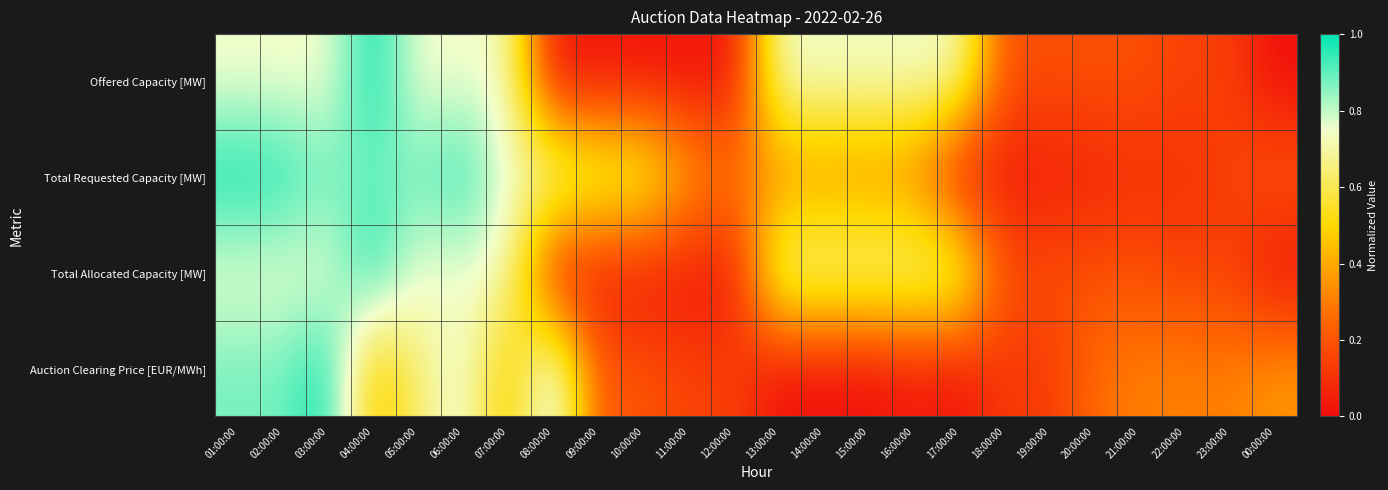

Reading left to right, what are all the values shown in this chart?

Offered Capacity [MW]: 01:00:00=0.7	02:00:00=0.7	03:00:00=0.7	04:00:00=1.0	05:00:00=0.7	06:00:00=0.7	07:00:00=0.7	08:00:00=0.0	09:00:00=0.0	10:00:00=0.0	11:00:00=0.0	12:00:00=0.0	13:00:00=0.7	14:00:00=0.7	15:00:00=0.7	16:00:00=0.7	17:00:00=0.7	18:00:00=0.2	19:00:00=0.2	20:00:00=0.2	21:00:00=0.2	22:00:00=0.1	23:00:00=0.1	00:00:00=0.0
Total Requested Capacity [MW]: 01:00:00=1.0	02:00:00=1.0	03:00:00=0.9	04:00:00=0.9	05:00:00=0.9	06:00:00=1.0	07:00:00=0.7	08:00:00=0.8	09:00:00=0.7	10:00:00=0.7	11:00:00=0.4	12:00:00=0.3	13:00:00=0.3	14:00:00=0.3	15:00:00=0.3	16:00:00=0.3	17:00:00=0.0	18:00:00=0.0	19:00:00=0.0	20:00:00=0.1	21:00:00=0.1	22:00:00=0.1	23:00:00=0.2	00:00:00=0.2
Total Allocated Capacity [MW]: 01:00:00=0.7	02:00:00=0.7	03:00:00=0.7	04:00:00=1.0	05:00:00=0.7	06:00:00=0.7	07:00:00=0.7	08:00:00=0.0	09:00:00=0.0	10:00:00=0.0	11:00:00=0.0	12:00:00=0.0	13:00:00=0.7	14:00:00=0.7	15:00:00=0.7	16:00:00=0.7	17:00:00=0.7	18:00:00=0.2	19:00:00=0.2	20:00:00=0.2	21:00:00=0.2	22:00:00=0.1	23:00:00=0.1	00:00:00=0.0
Auction Clearing Price [EUR/MWh]: 01:00:00=0.9	02:00:00=0.9	03:00:00=1.0	04:00:00=0.4	05:00:00=0.6	06:00:00=0.8	07:00:00=0.4	08:00:00=0.9	09:00:00=0.2	10:00:00=0.2	11:00:00=0.2	12:00:00=0.2	13:00:00=0.0	14:00:00=0.0	15:00:00=0.0	16:00:00=0.0	17:00:00=0.0	18:00:00=0.1	19:00:00=0.1	20:00:00=0.3	21:00:00=0.3	22:00:00=0.3	23:00:00=0.3	00:00:00=0.4